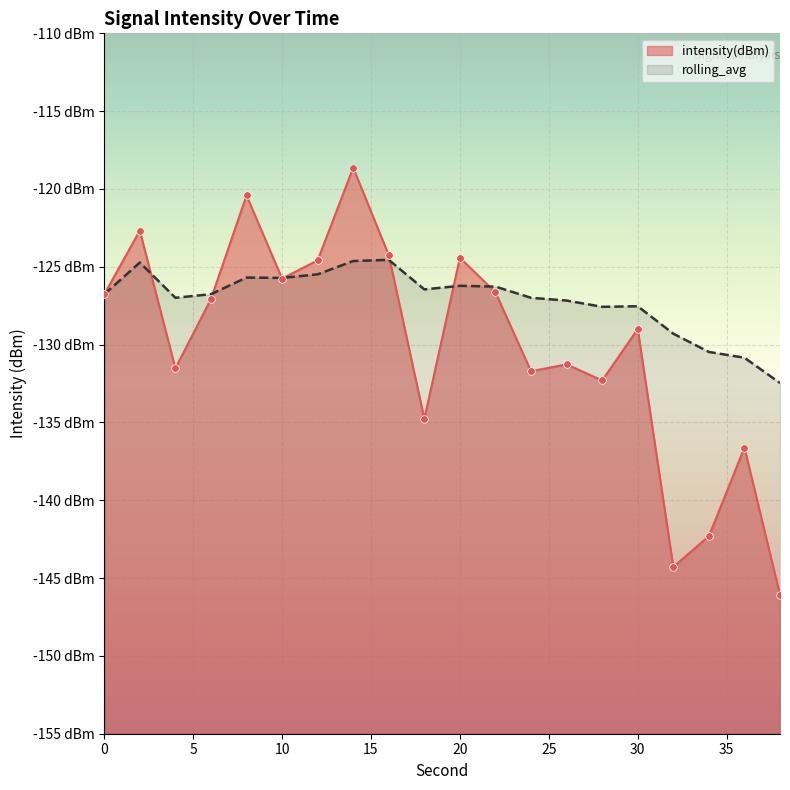

At which category is the sum across all series the highest?

14